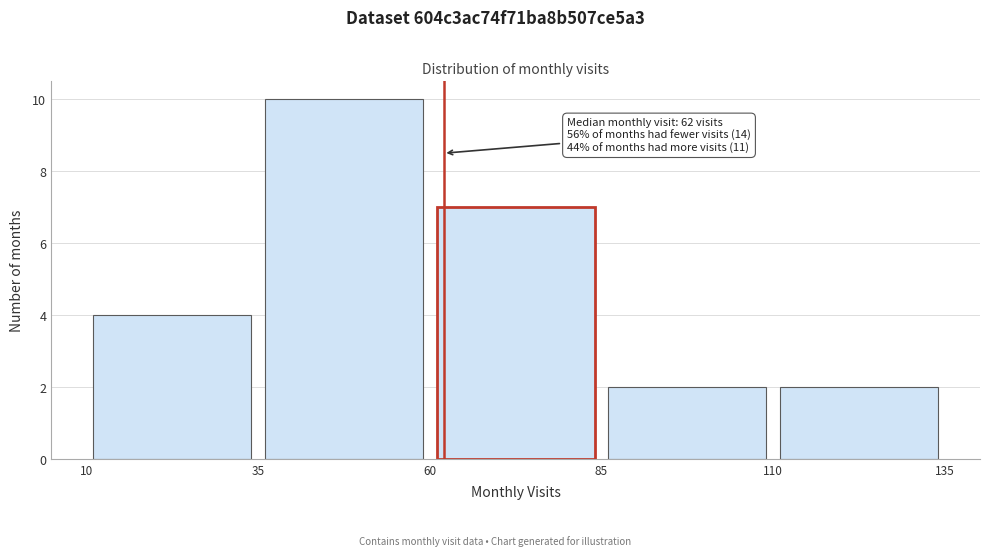

Over which range of the x-axis is the bar tallest?

35 to 60